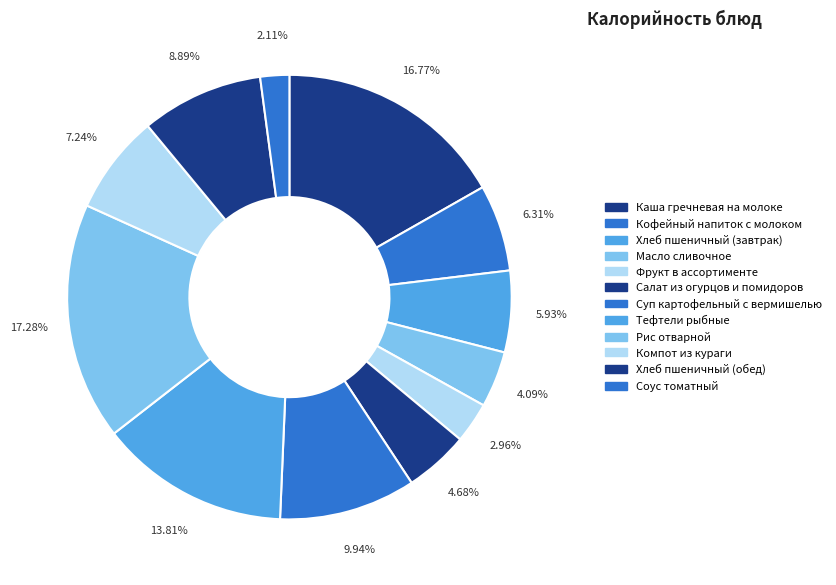

What is the largest slice in the pie chart?

Рис отварной